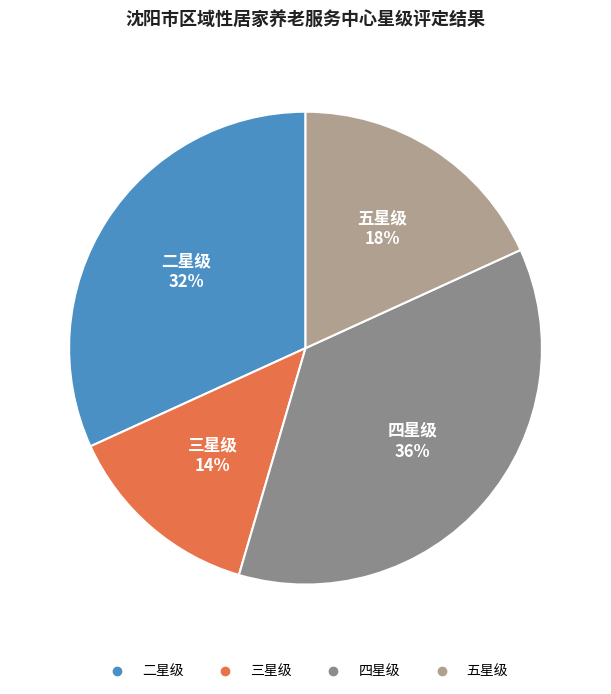

What is the ratio of the value at 二星级 to the value at 四星级?

0.9